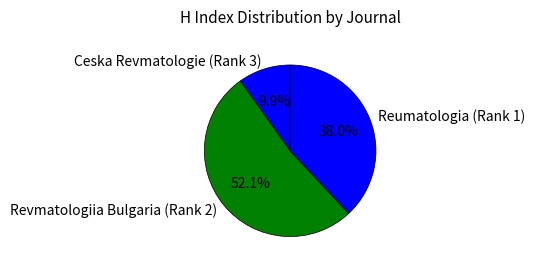

What percentage is the Revmatologiia Bulgaria (Rank 2) slice, to the nearest percent?

52%